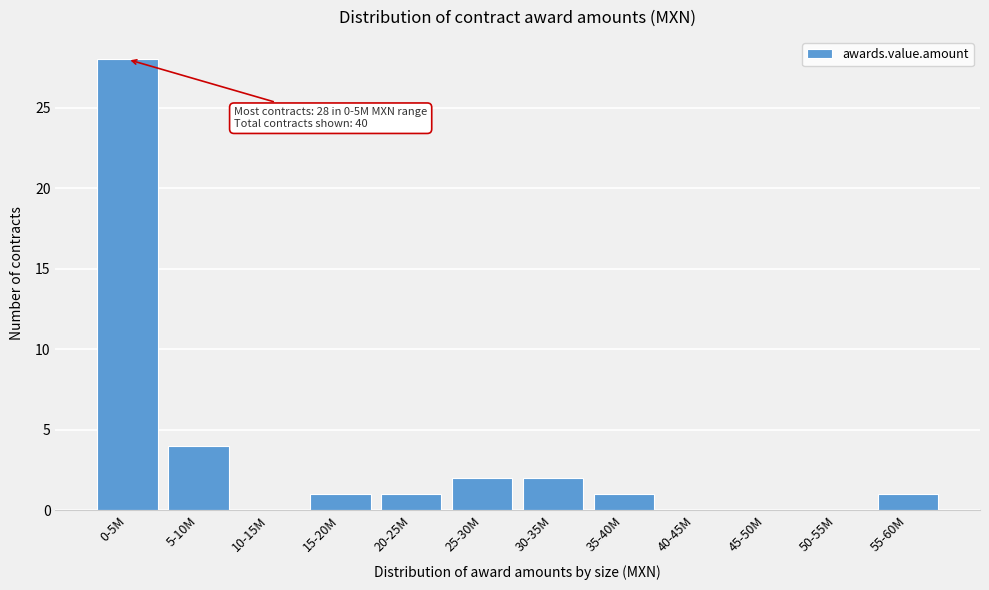

Reading left to right, transcribe all the data shown in this chart.

0-5M=28	5-10M=4	10-15M=0	15-20M=1	20-25M=1	25-30M=2	30-35M=2	35-40M=1	40-45M=0	45-50M=0	50-55M=0	55-60M=1